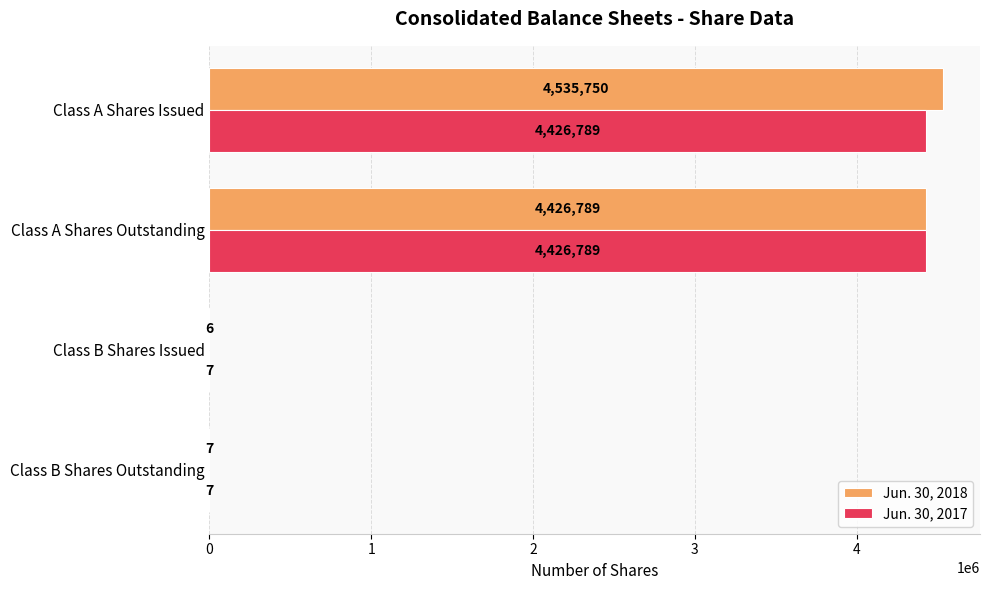

The Jun. 30, 2018 series shows 4426789 at Class A Shares Outstanding. True or false?

True